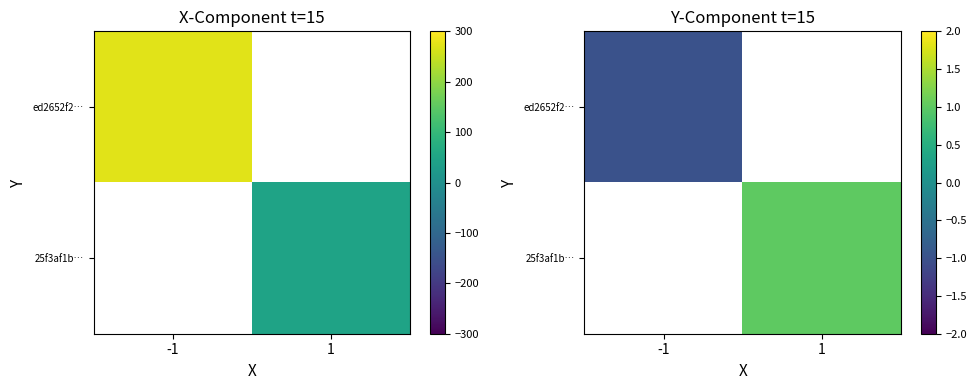

List the series in order of their peak value, highest first.

ed2652f2…, 25f3af1b…